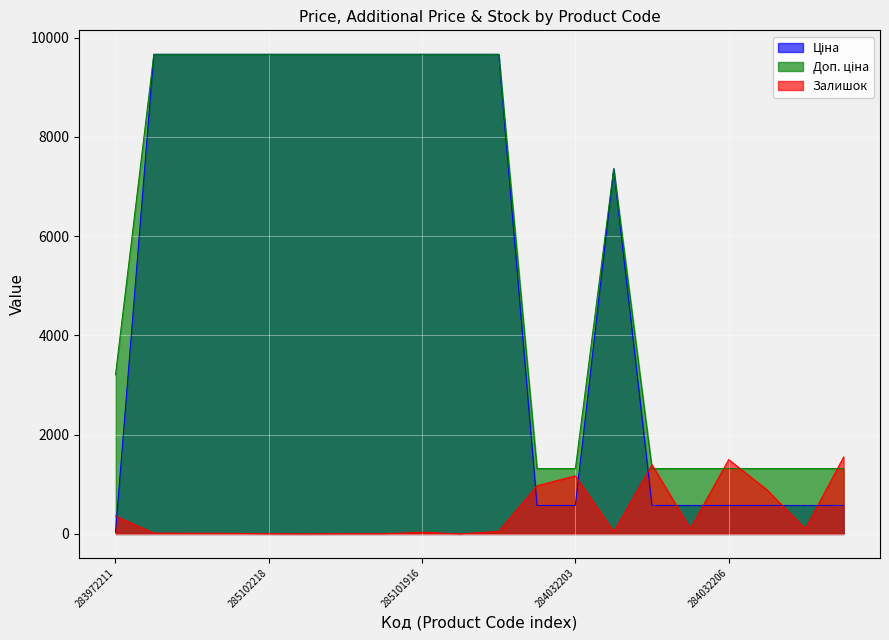

What are all the series names shown in the legend?

Ціна, Доп. ціна, Залишок